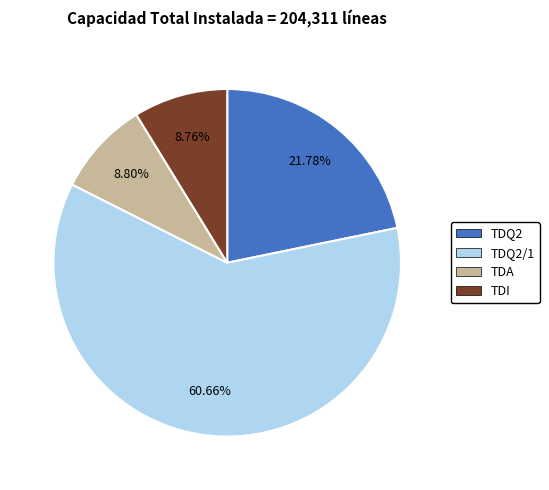

Which category accounts for the majority?

TDQ2/1